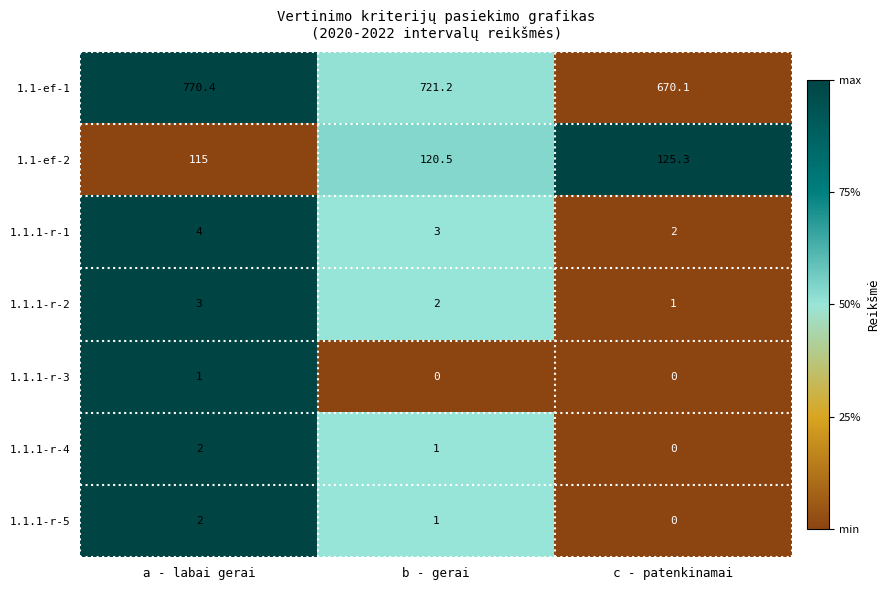

Reading left to right, extract all data points from this chart.

1.1-ef-1: 770.4	721.2	670.1
1.1-ef-2: 115.0	120.5	125.3
1.1.1-r-1: 4.0	3.0	2.0
1.1.1-r-2: 3.0	2.0	1.0
1.1.1-r-3: 1.0	0.0	0.0
1.1.1-r-4: 2.0	1.0	0.0
1.1.1-r-5: 2.0	1.0	0.0